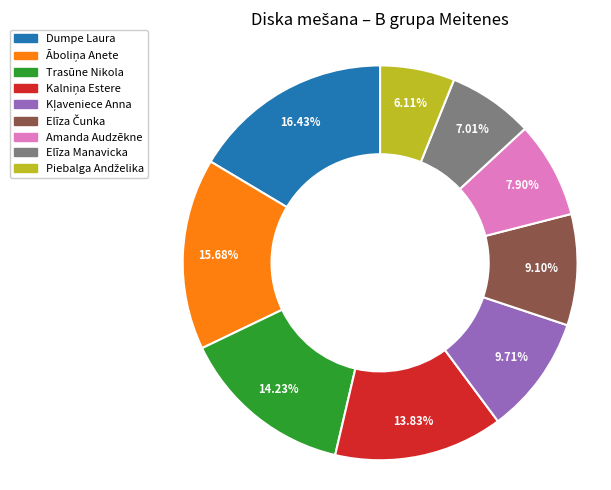

Is there any slice that represents more than half of the pie?

No